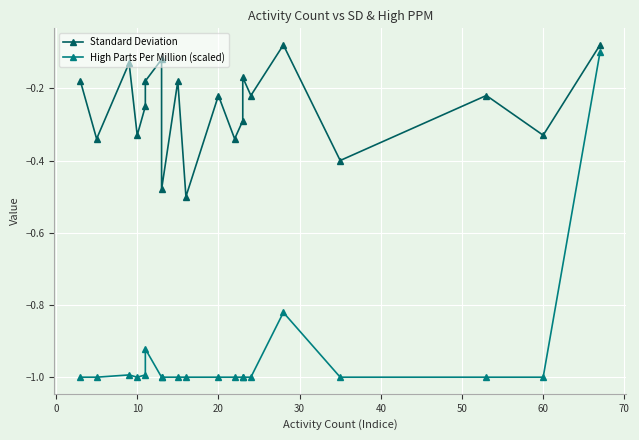

True or false: Standard Deviation and High Parts Per Million (scaled) intersect in this chart.

False